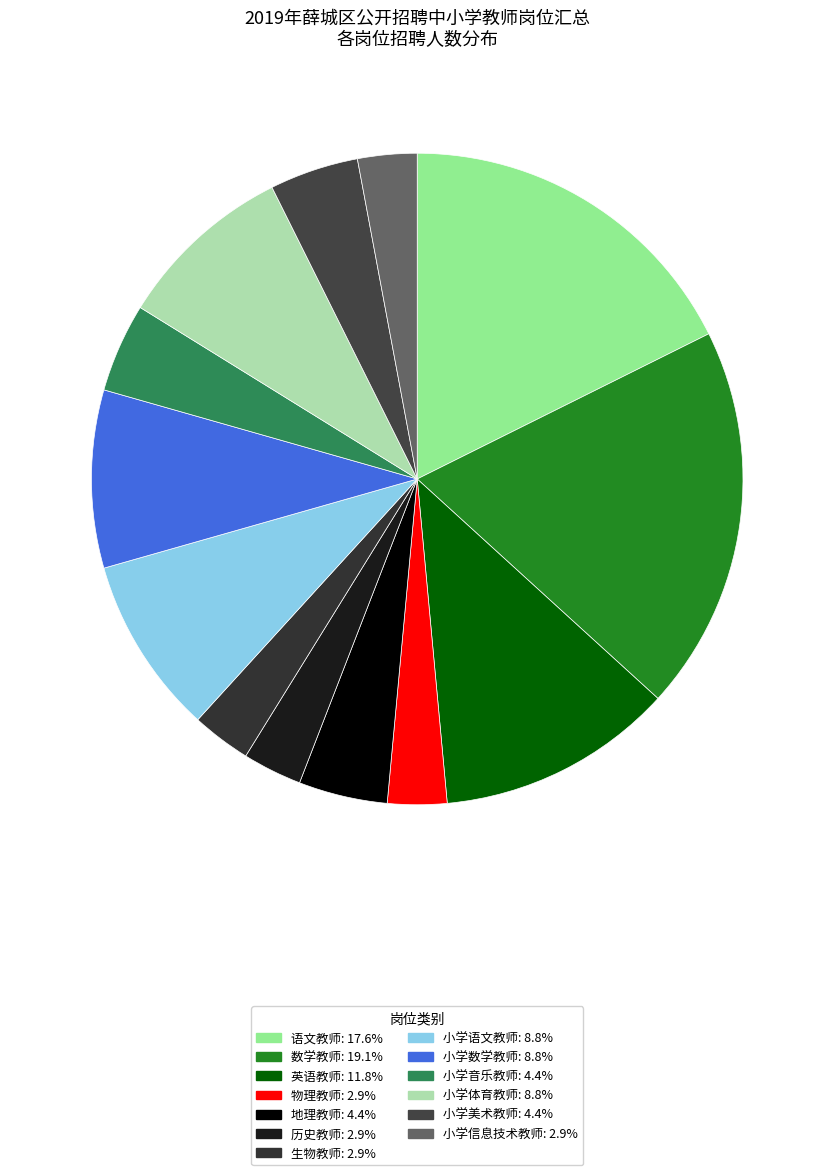

How much of the chart is everything except 英语教师?

88.2%